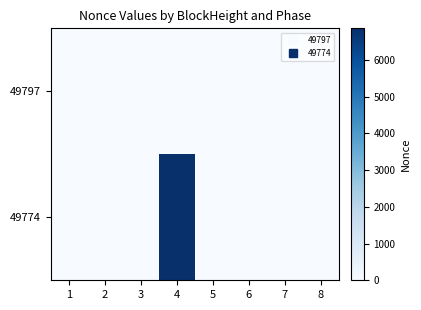

How many categories are shown in the chart?

8